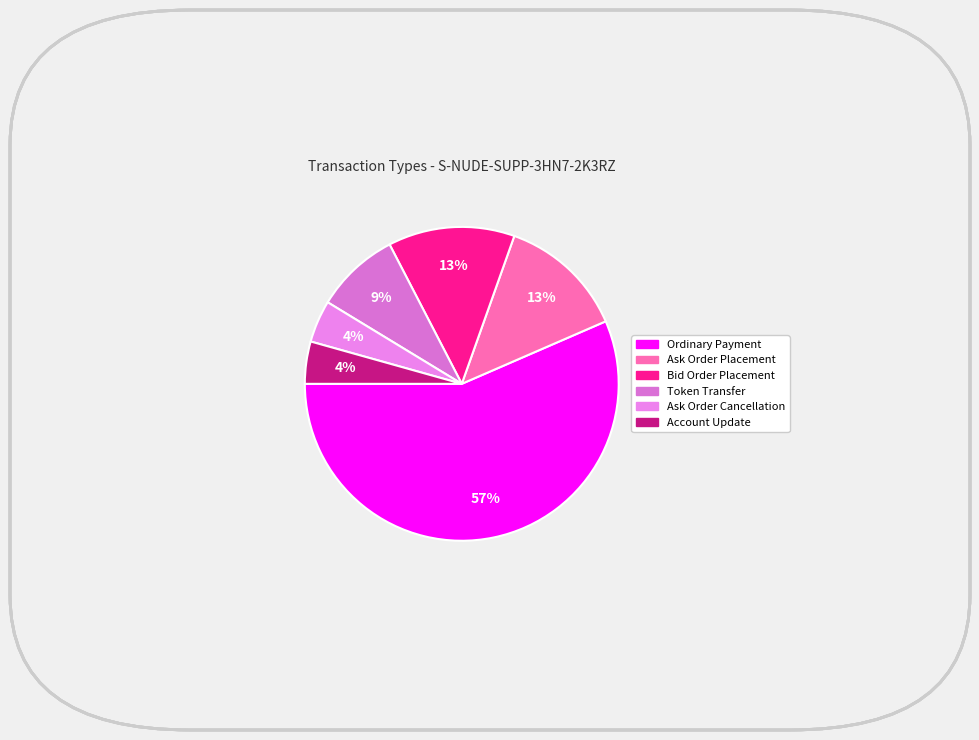

To the nearest percent, what is the difference between the largest and smallest slice percentages?

52%